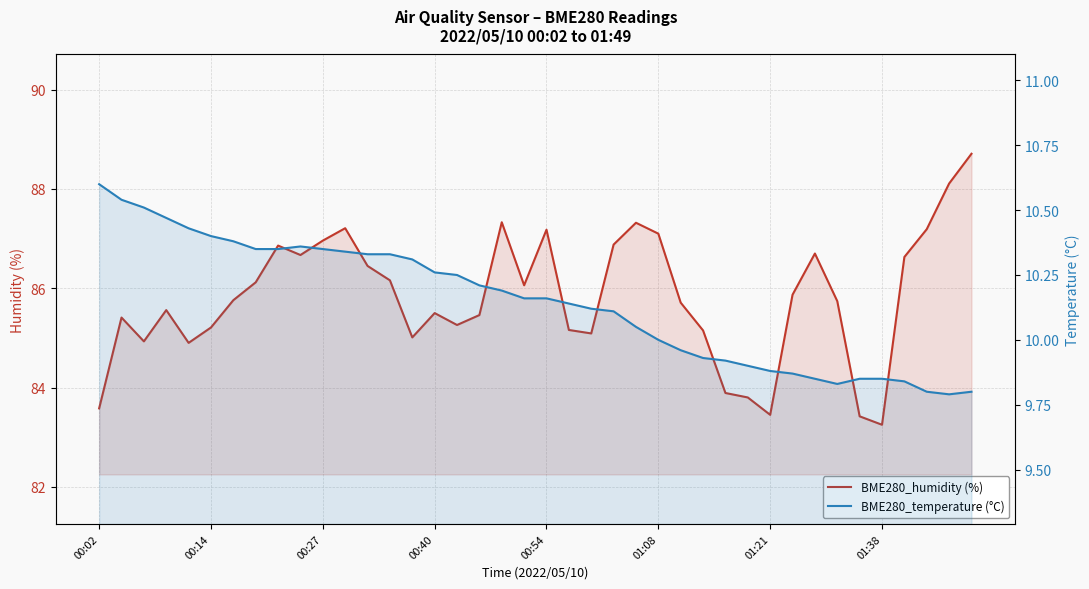

How many categories are shown in the chart?

40